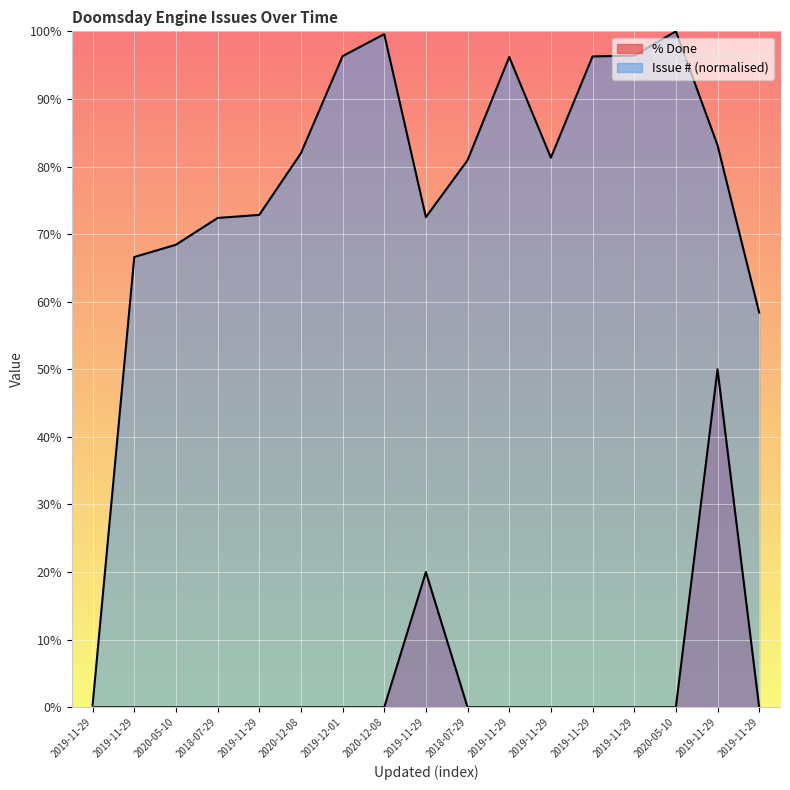

Reading right to left, extract all data points from this chart.

% Done: 2019-11-29 12:50=0.0	2019-11-29 23:06=50.0	2020-05-10 11:23=0.0	2019-11-29 22:42=0.0	2019-11-29 22:35=0.0	2019-11-29 21:13=0.0	2019-11-29 22:31=0.0	2018-07-29 16:53=0.0	2019-11-29 20:17=20.0	2020-12-08 08:27=0.0	2019-12-01 22:34=0.0	2020-12-08 08:27=0.0	2019-11-29 20:20=0.0	2018-07-29 16:46=0.0	2020-05-10 11:14=0.0	2019-11-29 20:20=0.0	2019-11-29 20:21=0.0
Issue #: 2019-11-29 12:50=58.4	2019-11-29 23:06=83.2	2020-05-10 11:23=100.0	2019-11-29 22:42=96.4	2019-11-29 22:35=96.3	2019-11-29 21:13=81.3	2019-11-29 22:31=96.2	2018-07-29 16:53=80.9	2019-11-29 20:17=72.5	2020-12-08 08:27=99.6	2019-12-01 22:34=96.3	2020-12-08 08:27=82.0	2019-11-29 20:20=72.8	2018-07-29 16:46=72.4	2020-05-10 11:14=68.4	2019-11-29 20:20=66.6	2019-11-29 20:21=0.4